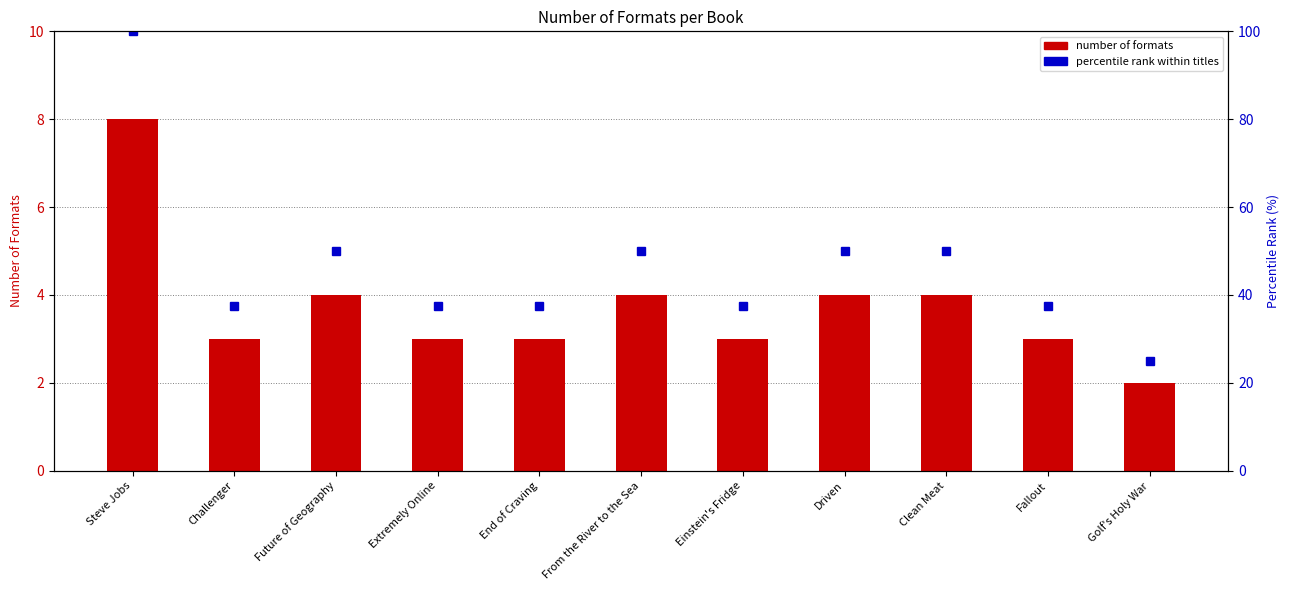

At how many categories does at least one series exceed 12?

11